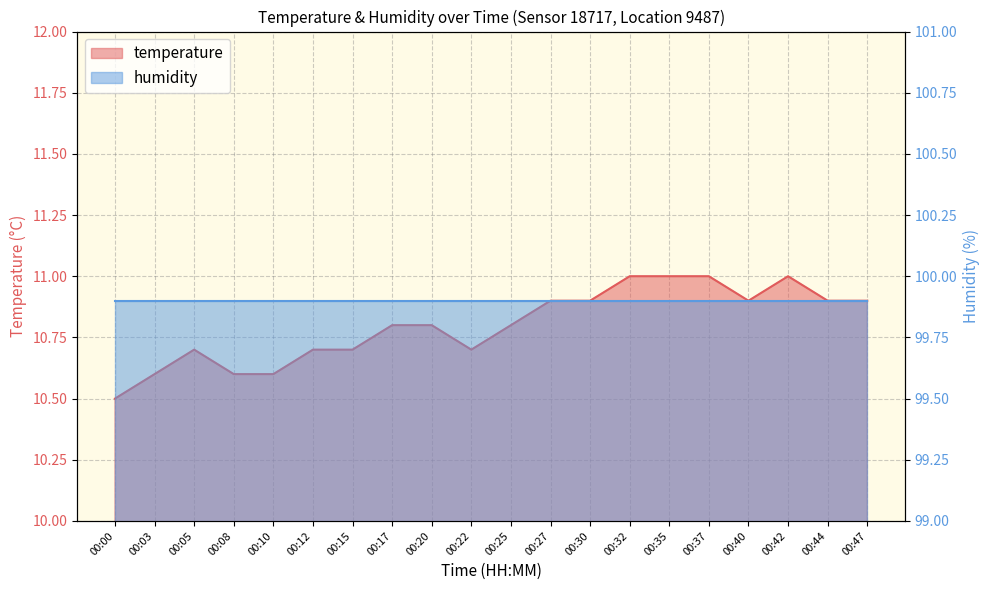

What is the greatest value displayed?

11.0